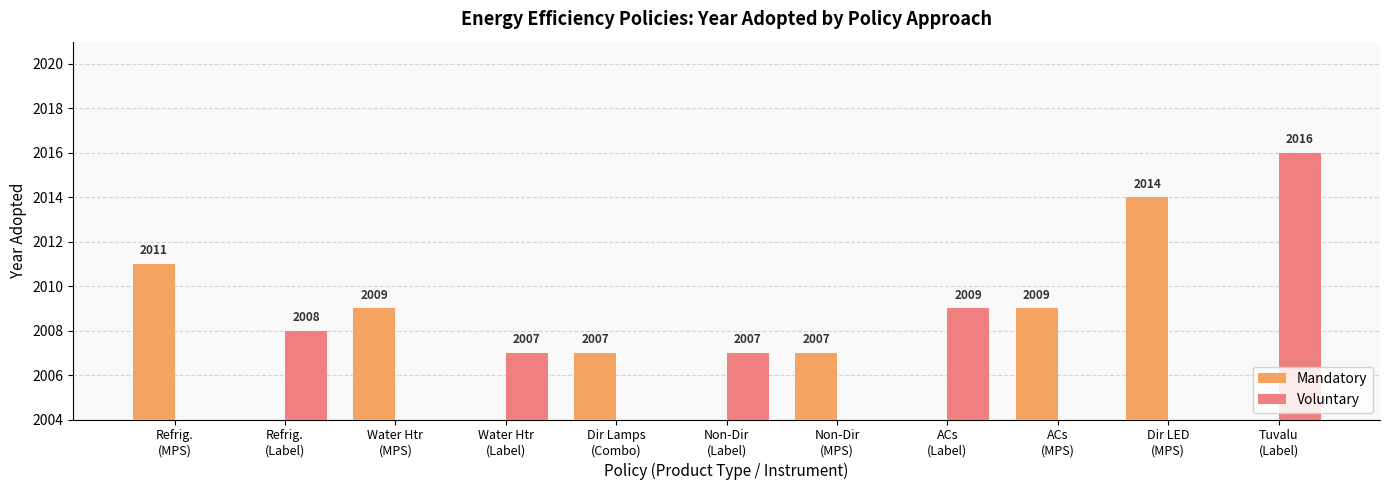

What is the maximum value for Voluntary?

2016